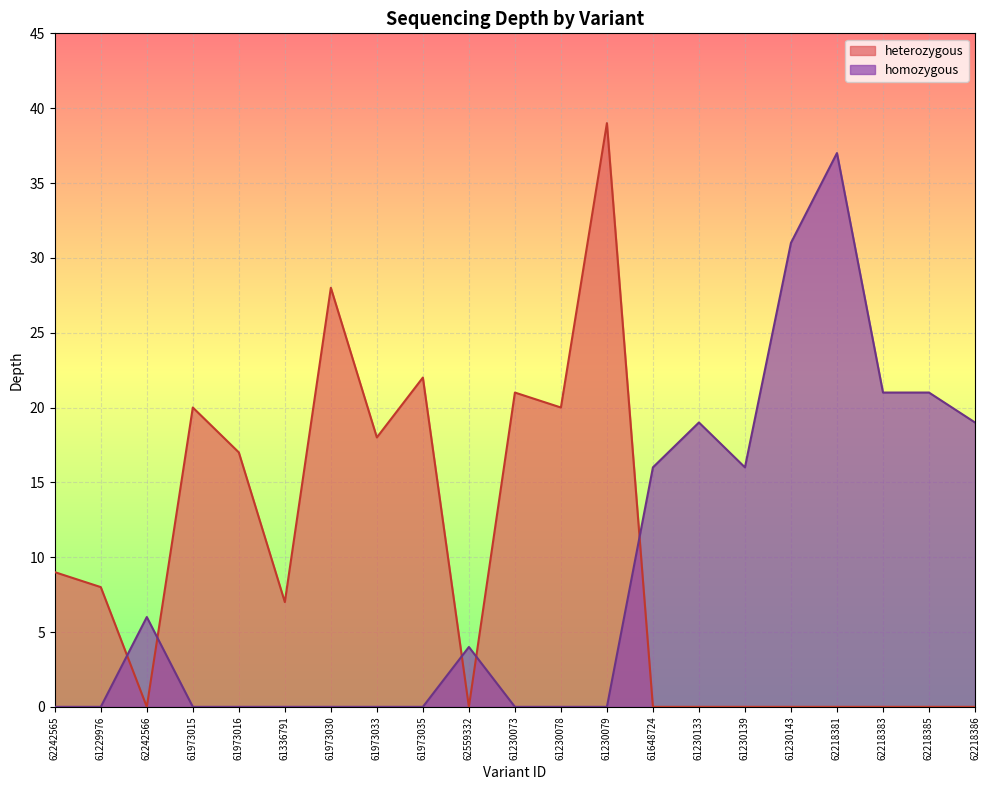

What is the value of the heterozygous_depth point at the 2nd from the left?

8